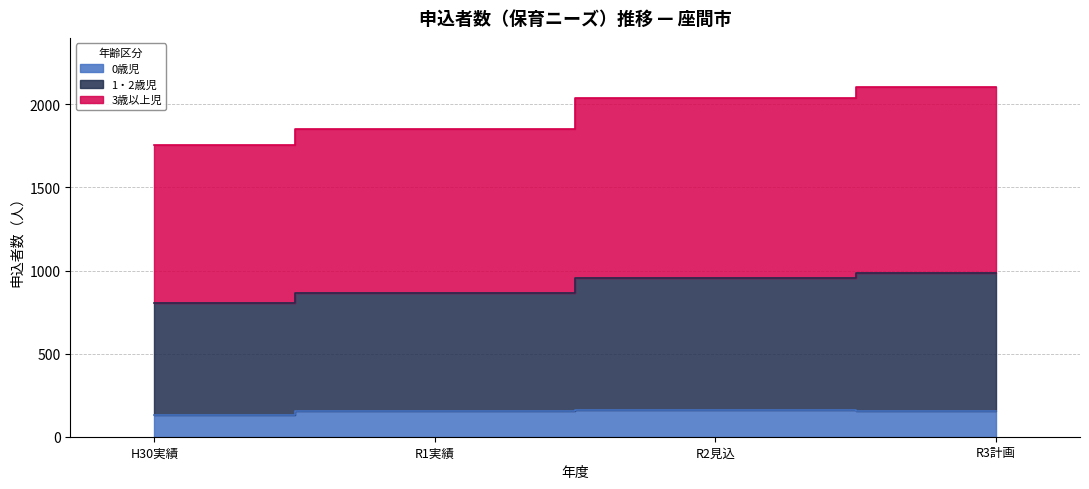

What is the average value of the 0歳児 series?

149